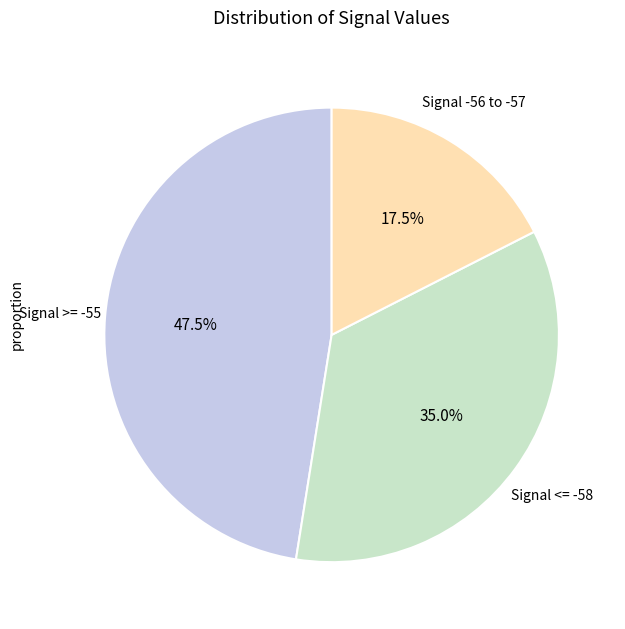

How many segments does this pie chart have?

3